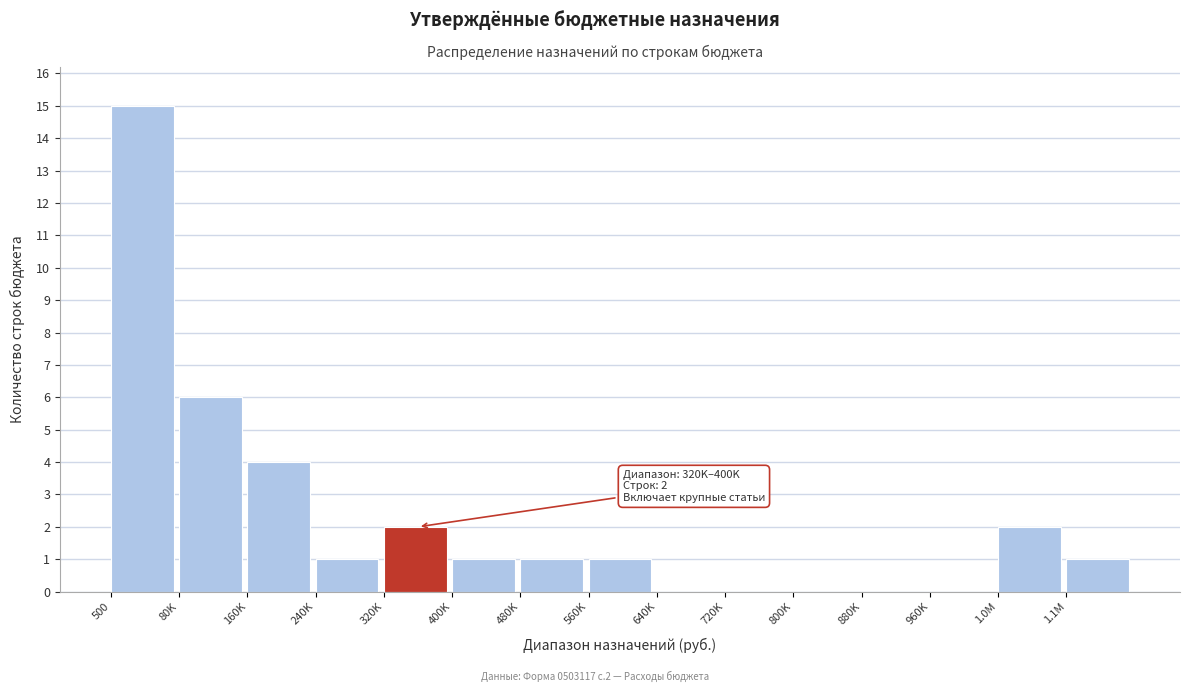

Reading right to left, transcribe all the data shown in this chart.

1.1M=1	1.0M=2	960K=0	880K=0	800K=0	720K=0	640K=0	560K=1	480K=1	400K=1	320K=2	240K=1	160K=4	80K=6	500=15